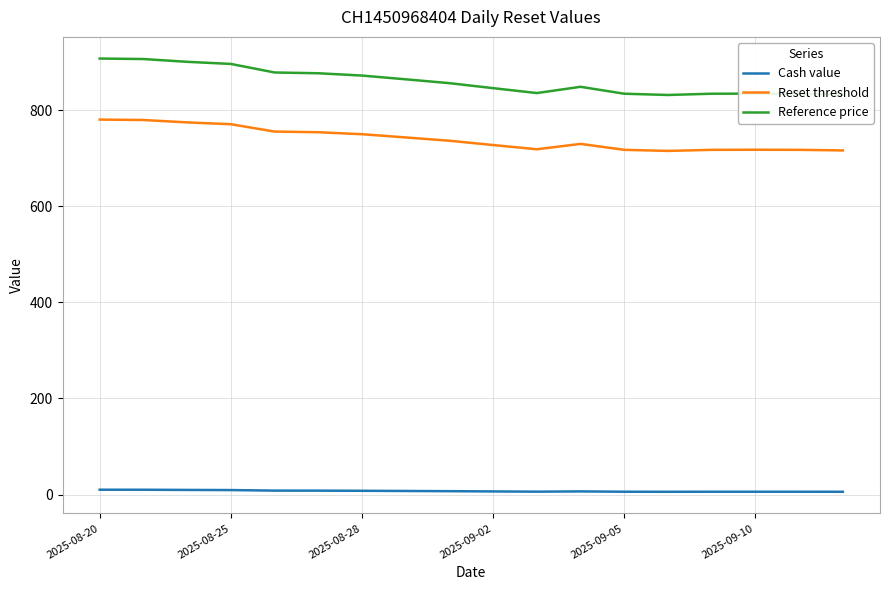

What is the sum of all Reset threshold values?

13318.0